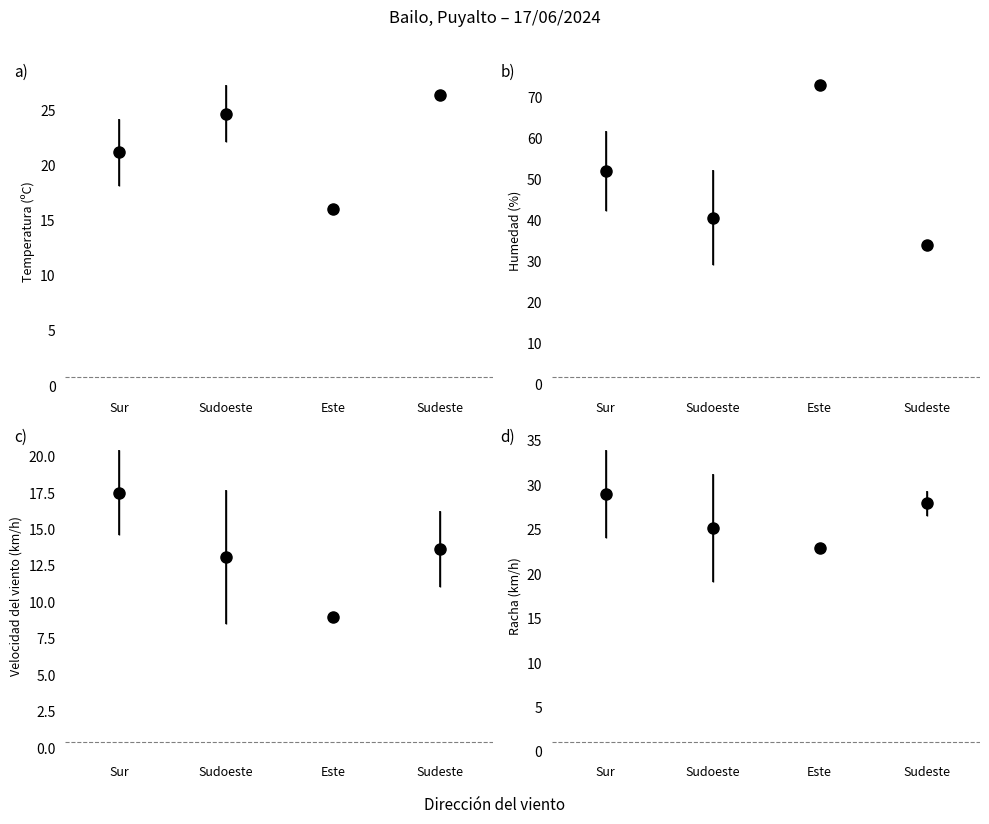

How many distinct data groups are displayed?

4